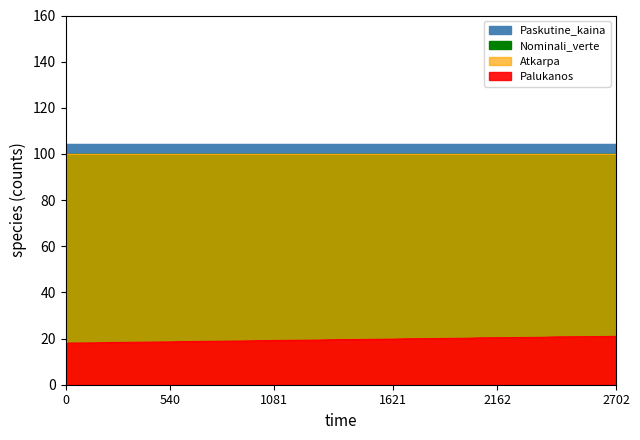

True or false: Nominali_verte has a value of 152.4 at 2021-08-09.

False